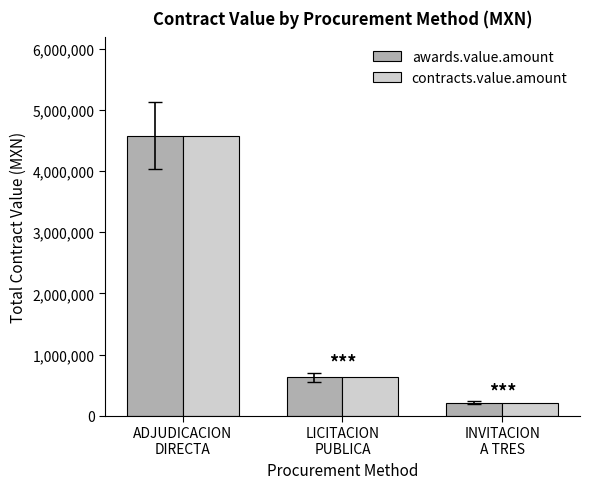

What is the highest value of the awards.value.amount series?

4580156.1